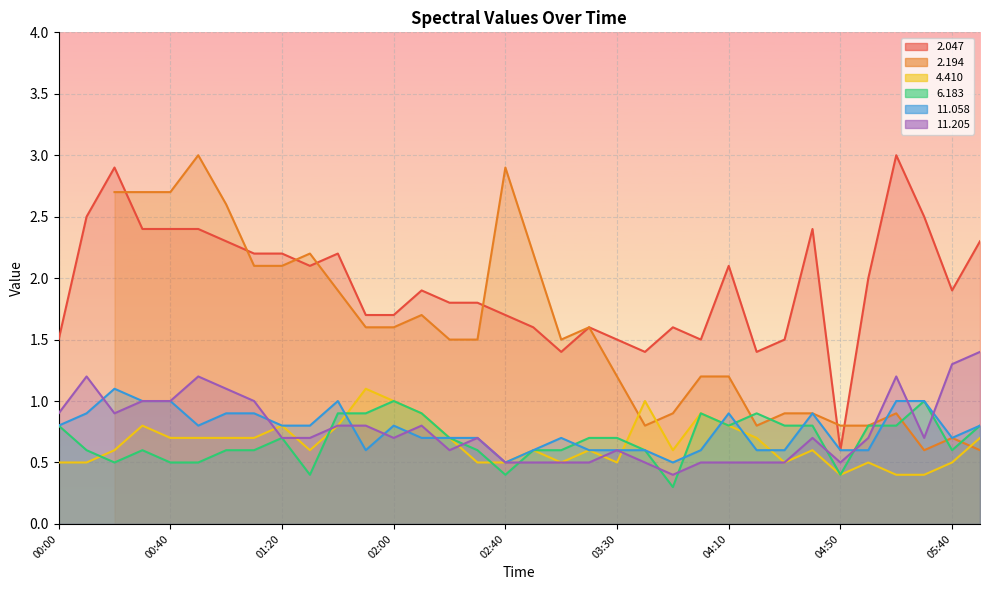

Which category has the highest value in the 11.058 series?

00:20